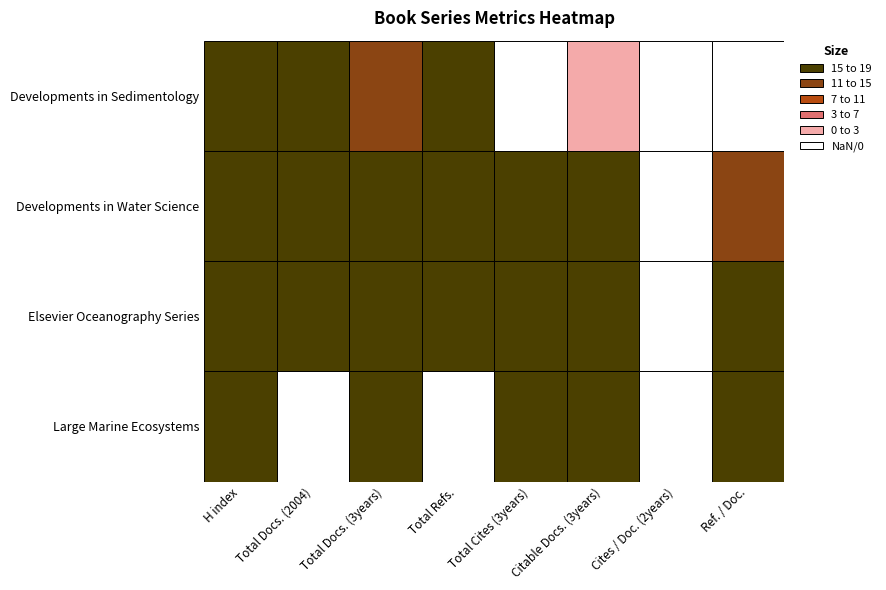

What is the difference between the second highest and second lowest values in the Elsevier Oceanography Series series?

195